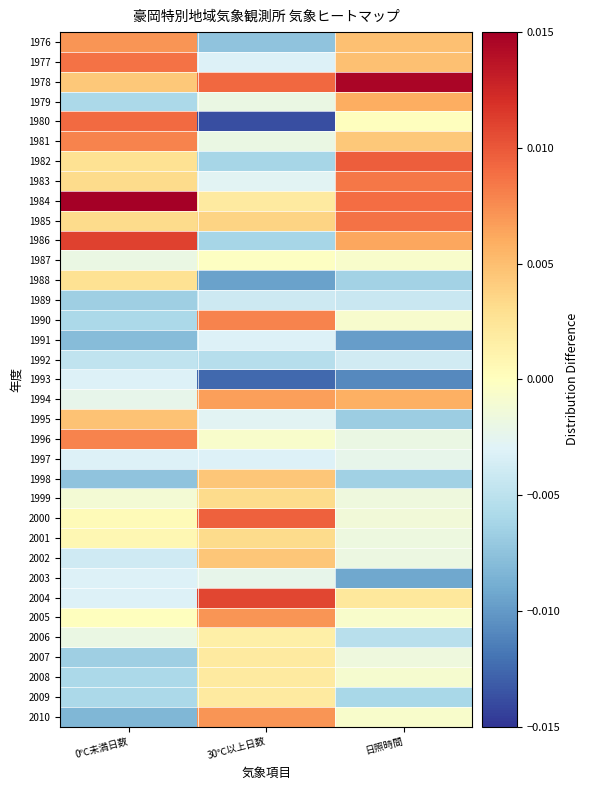

Reading left to right, extract all data points from this chart.

1976: 0℃未満日数=0.0	30℃以上日数=-0.0	日照時間=0.0
1977: 0℃未満日数=0.0	30℃以上日数=-0.0	日照時間=0.0
1978: 0℃未満日数=0.0	30℃以上日数=0.0	日照時間=0.0
1979: 0℃未満日数=-0.0	30℃以上日数=-0.0	日照時間=0.0
1980: 0℃未満日数=0.0	30℃以上日数=-0.0	日照時間=0.0
1981: 0℃未満日数=0.0	30℃以上日数=-0.0	日照時間=0.0
1982: 0℃未満日数=0.0	30℃以上日数=-0.0	日照時間=0.0
1983: 0℃未満日数=0.0	30℃以上日数=-0.0	日照時間=0.0
1984: 0℃未満日数=0.0	30℃以上日数=0.0	日照時間=0.0
1985: 0℃未満日数=0.0	30℃以上日数=0.0	日照時間=0.0
1986: 0℃未満日数=0.0	30℃以上日数=-0.0	日照時間=0.0
1987: 0℃未満日数=-0.0	30℃以上日数=-0.0	日照時間=-0.0
1988: 0℃未満日数=0.0	30℃以上日数=-0.0	日照時間=-0.0
1989: 0℃未満日数=-0.0	30℃以上日数=-0.0	日照時間=-0.0
1990: 0℃未満日数=-0.0	30℃以上日数=0.0	日照時間=-0.0
1991: 0℃未満日数=-0.0	30℃以上日数=-0.0	日照時間=-0.0
1992: 0℃未満日数=-0.0	30℃以上日数=-0.0	日照時間=-0.0
1993: 0℃未満日数=-0.0	30℃以上日数=-0.0	日照時間=-0.0
1994: 0℃未満日数=-0.0	30℃以上日数=0.0	日照時間=0.0
1995: 0℃未満日数=0.0	30℃以上日数=-0.0	日照時間=-0.0
1996: 0℃未満日数=0.0	30℃以上日数=-0.0	日照時間=-0.0
1997: 0℃未満日数=-0.0	30℃以上日数=-0.0	日照時間=-0.0
1998: 0℃未満日数=-0.0	30℃以上日数=0.0	日照時間=-0.0
1999: 0℃未満日数=-0.0	30℃以上日数=0.0	日照時間=-0.0
2000: 0℃未満日数=0.0	30℃以上日数=0.0	日照時間=-0.0
2001: 0℃未満日数=0.0	30℃以上日数=0.0	日照時間=-0.0
2002: 0℃未満日数=-0.0	30℃以上日数=0.0	日照時間=-0.0
2003: 0℃未満日数=-0.0	30℃以上日数=-0.0	日照時間=-0.0
2004: 0℃未満日数=-0.0	30℃以上日数=0.0	日照時間=0.0
2005: 0℃未満日数=0.0	30℃以上日数=0.0	日照時間=-0.0
2006: 0℃未満日数=-0.0	30℃以上日数=0.0	日照時間=-0.0
2007: 0℃未満日数=-0.0	30℃以上日数=0.0	日照時間=-0.0
2008: 0℃未満日数=-0.0	30℃以上日数=0.0	日照時間=-0.0
2009: 0℃未満日数=-0.0	30℃以上日数=0.0	日照時間=-0.0
2010: 0℃未満日数=-0.0	30℃以上日数=0.0	日照時間=-0.0